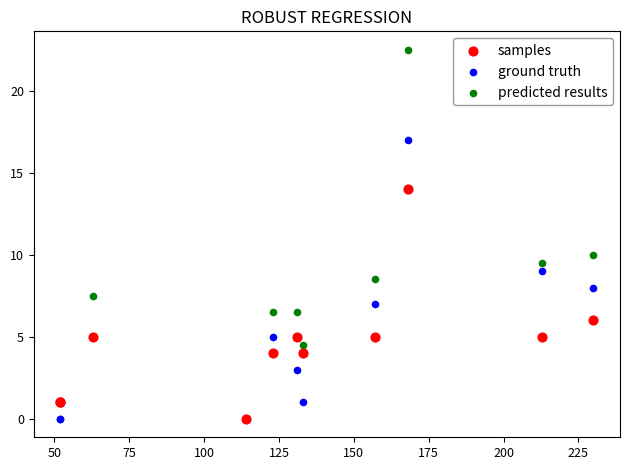

What are all the series names shown in the legend?

samples, ground truth, predicted results